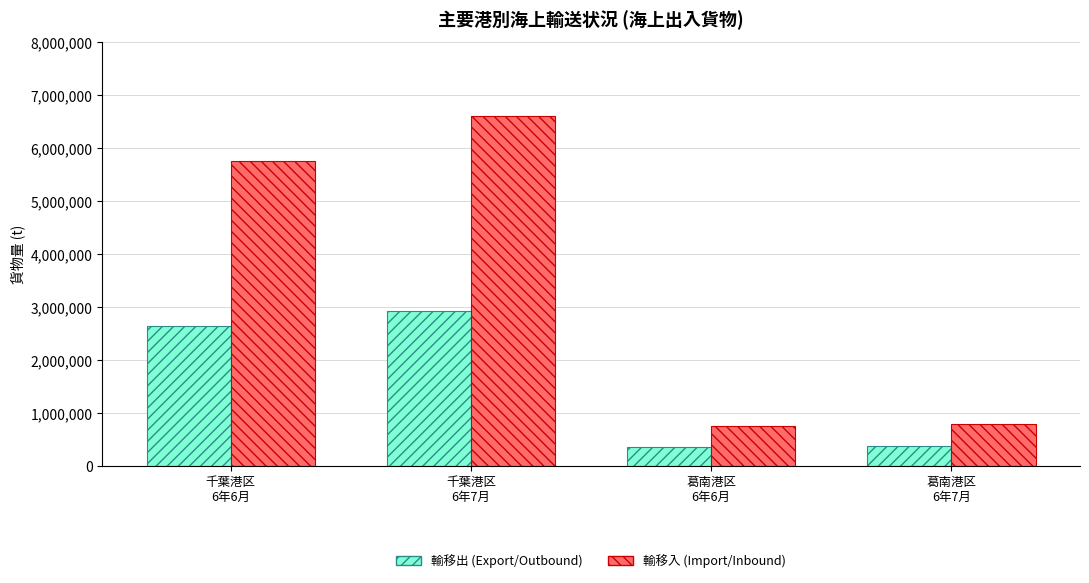

Which series has the widest spread of values?

輸移入 (Import/Inbound)